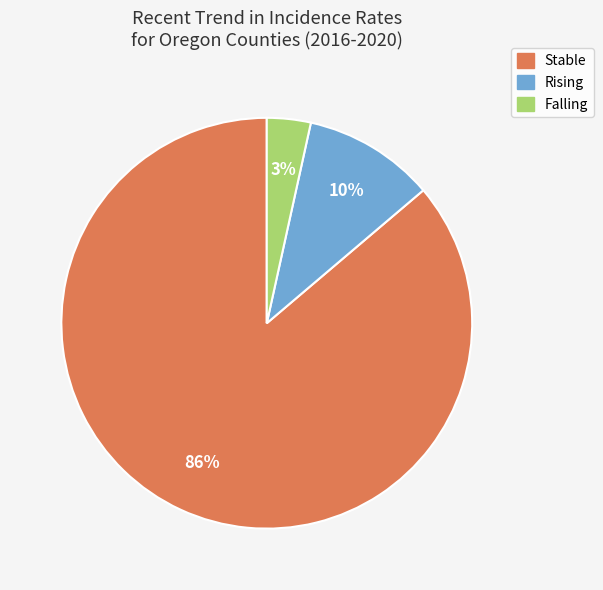

How many segments does this pie chart have?

3